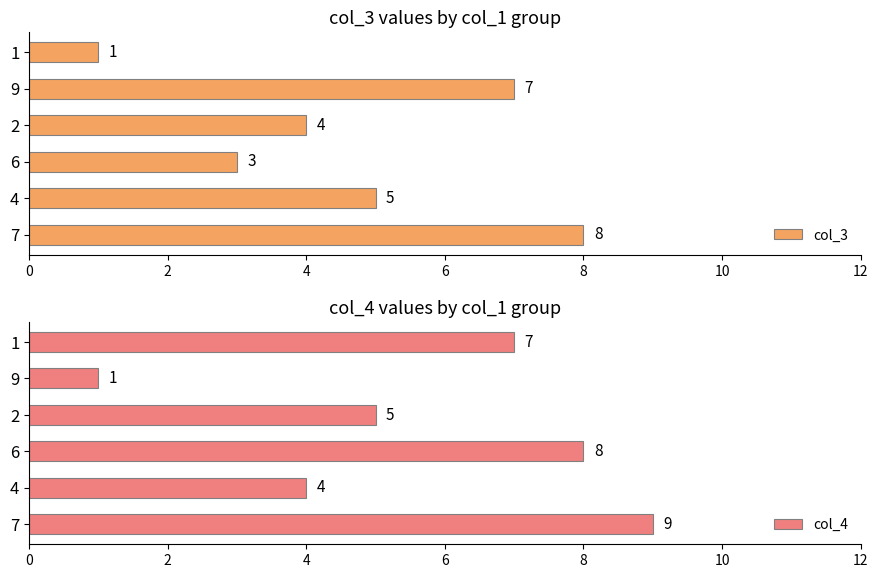

Reading left to right, extract all data points from this chart.

col_3: 8	5	3	4	7	1
col_4: 9	4	8	5	1	7